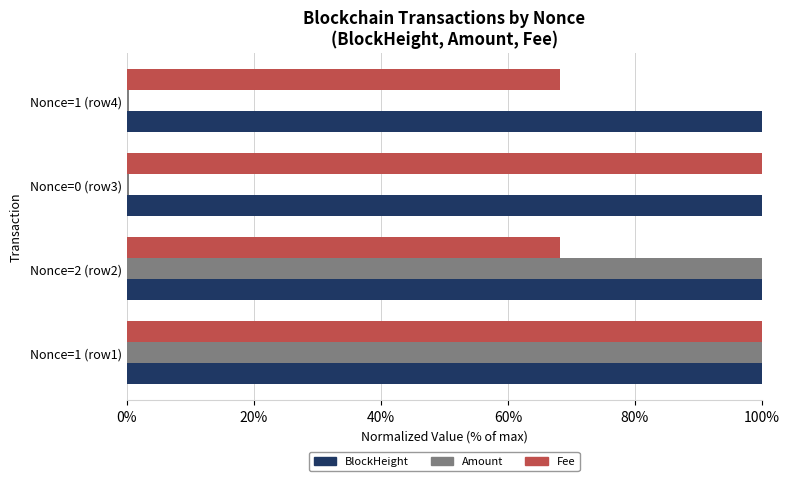

What are all the series names shown in the legend?

BlockHeight, Amount, Fee